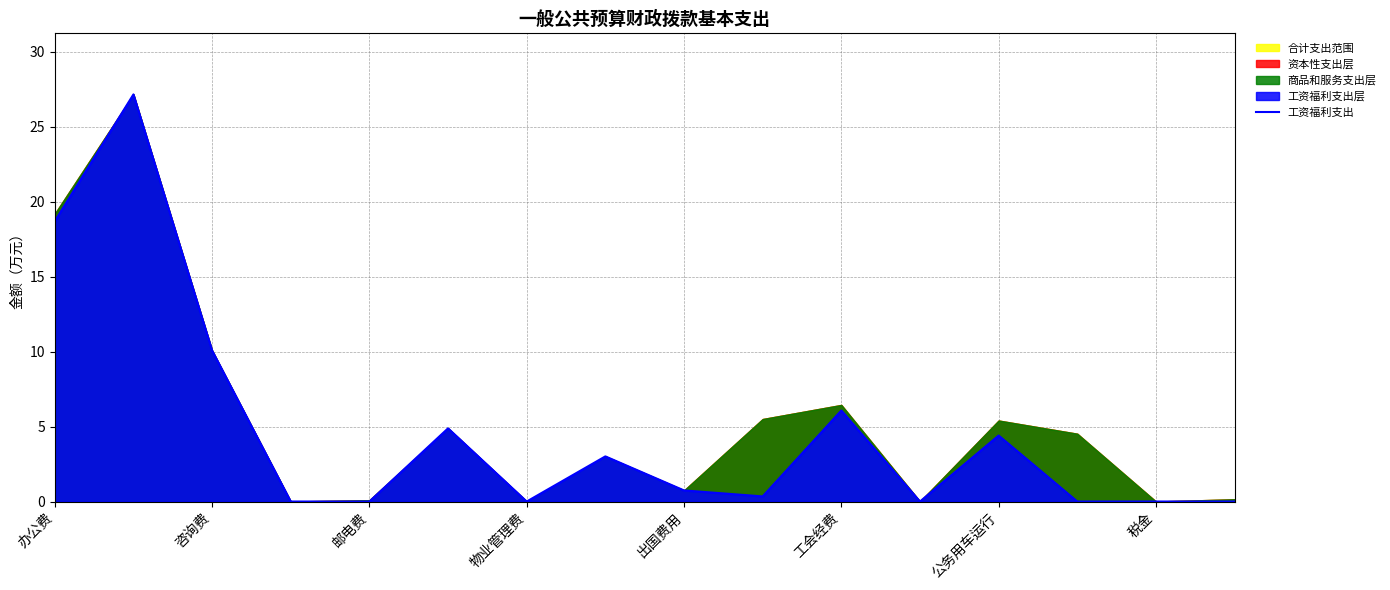

What is the average value?

4.7